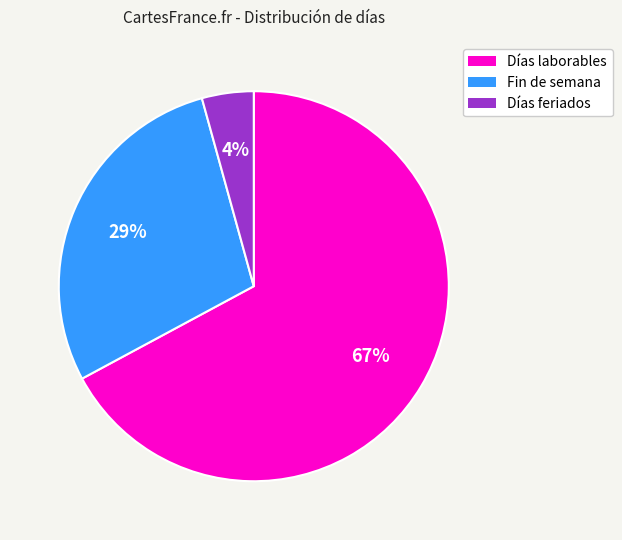

To the nearest percent, what is the difference between the largest and smallest slice percentages?

63%